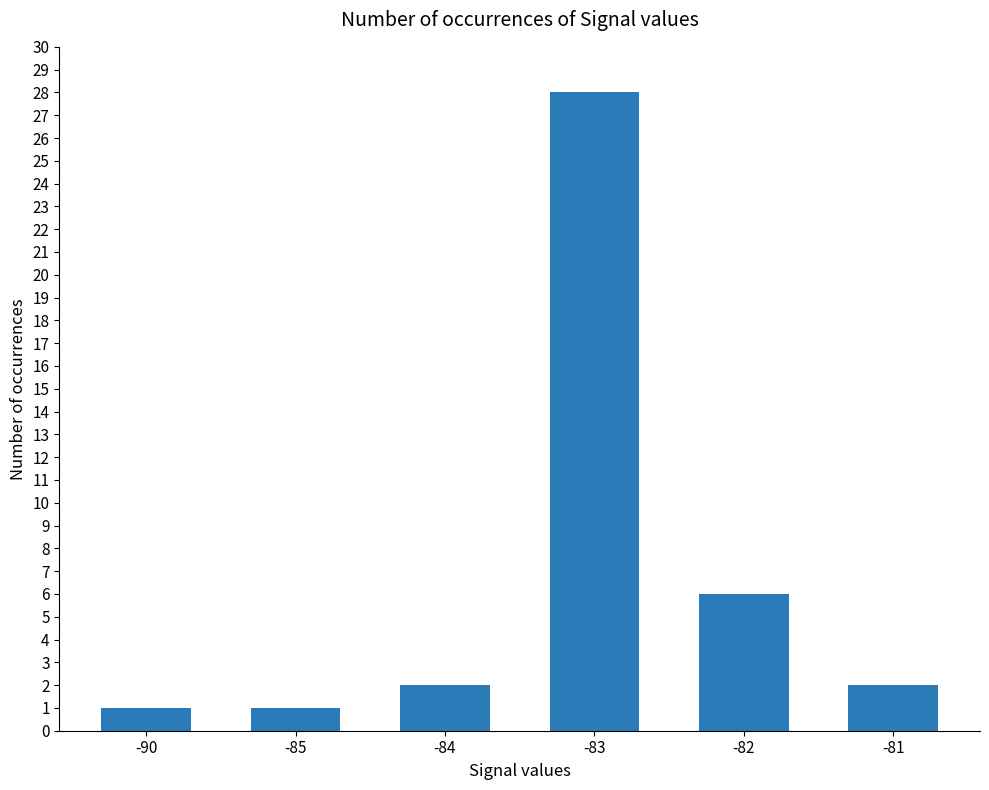

What is the difference between the second highest and minimum values?

5